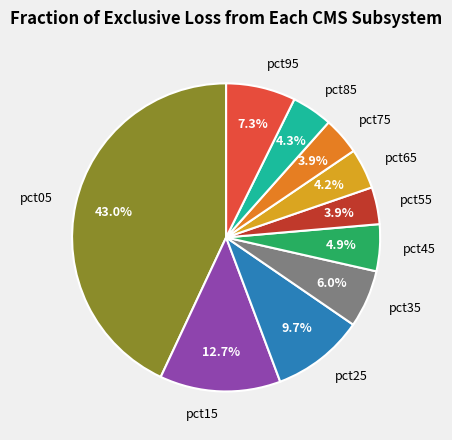

The pct55 slice represents 17% of the pie. True or false?

False